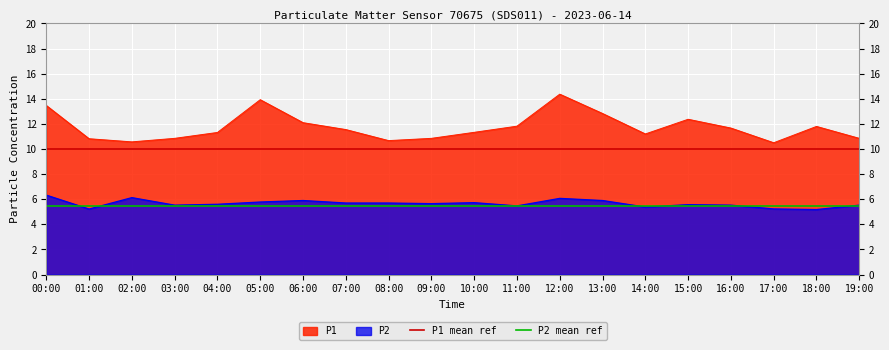

What is the highest value of the P2 series?

6.3